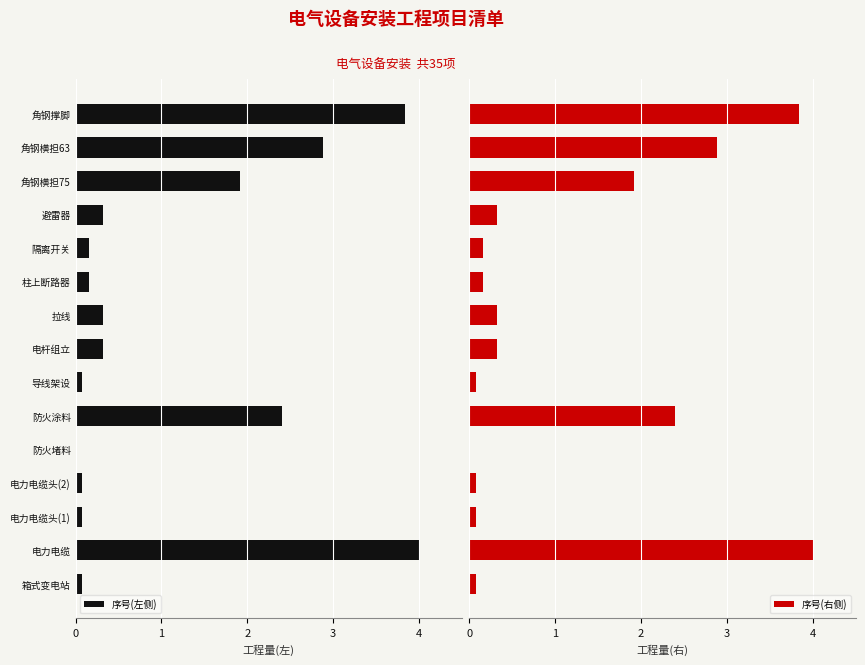

Reading right to left, extract all data points from this chart.

序号(左侧): 3.8	2.9	1.9	0.3	0.2	0.2	0.3	0.3	0.1	2.4	0.0	0.1	0.1	4.0	0.1
序号(右侧): 3.8	2.9	1.9	0.3	0.2	0.2	0.3	0.3	0.1	2.4	0.0	0.1	0.1	4.0	0.1